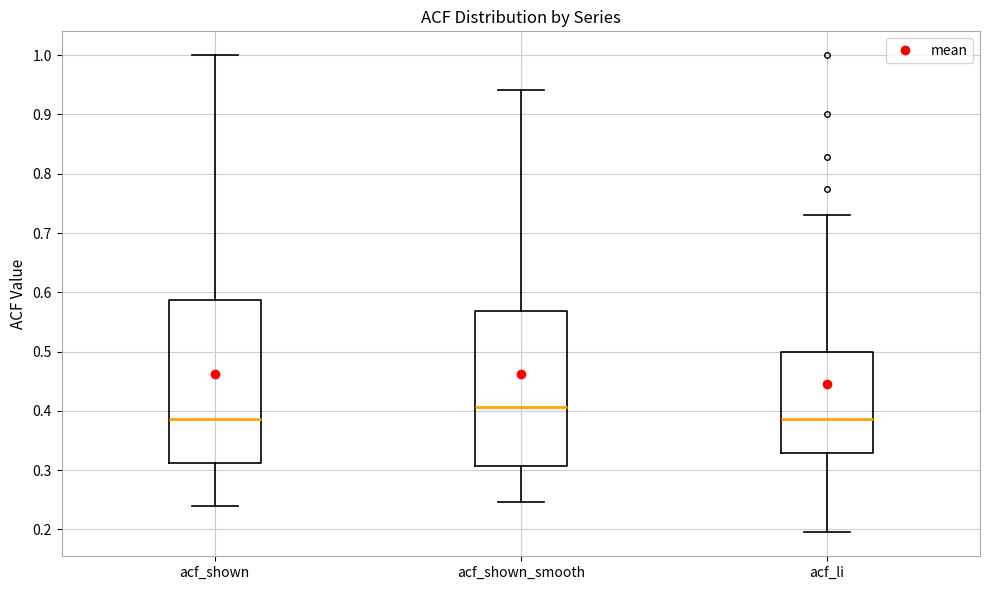

Reading left to right, read every box against the y-axis: the position of its median line, the range the box covers, and the ends of its whiskers. The values are not printed on the chart, so give them approximately, as read against the axis.

acf_shown: median 0.39, box 0.31 to 0.59, whiskers 0.24 to 1.00
acf_shown_smooth: median 0.41, box 0.31 to 0.57, whiskers 0.25 to 0.94
acf_li: median 0.39, box 0.33 to 0.50, whiskers 0.20 to 0.73